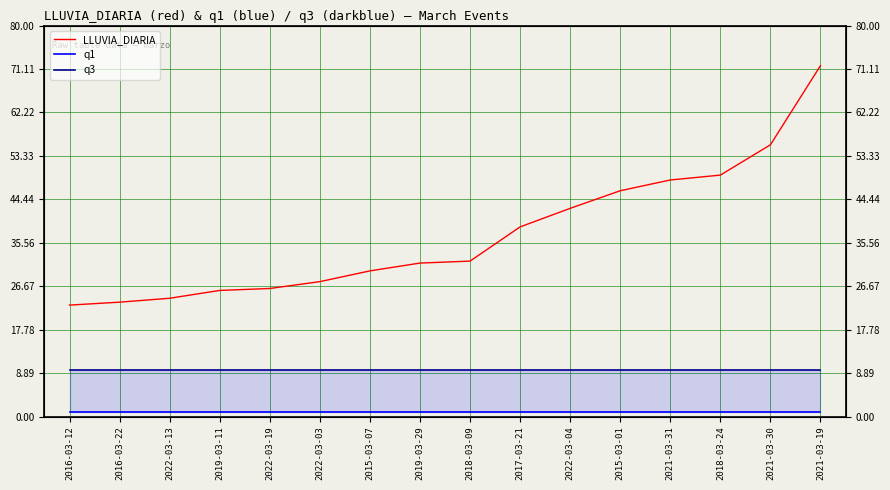

What is the average value of the q3 series?

9.6